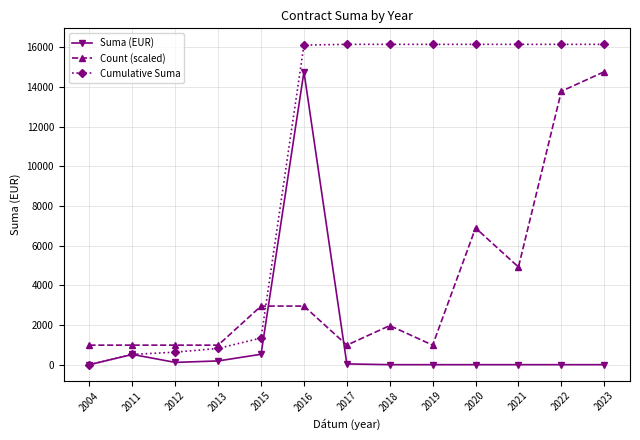

What is the total value across all series at 2012?

1729.7